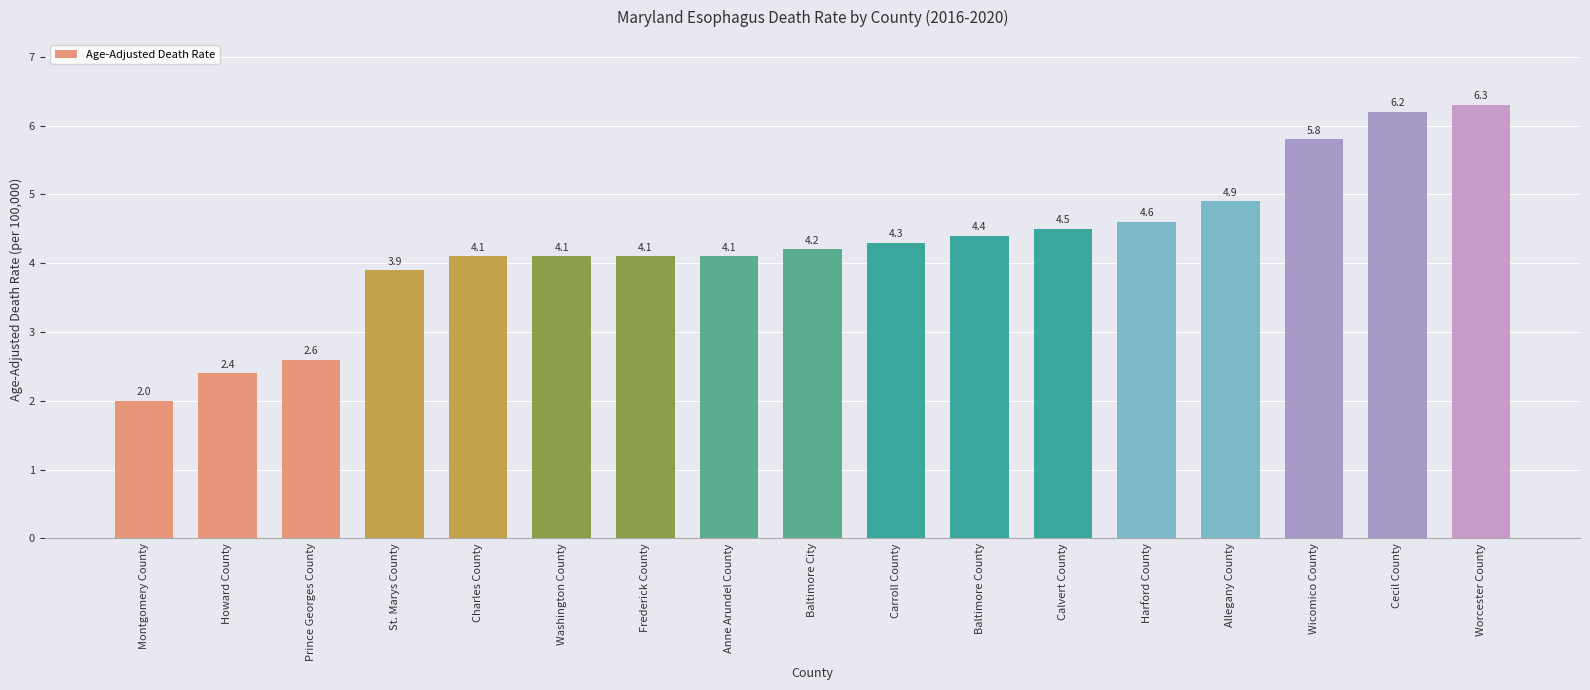

What position from the left is Baltimore County?

11